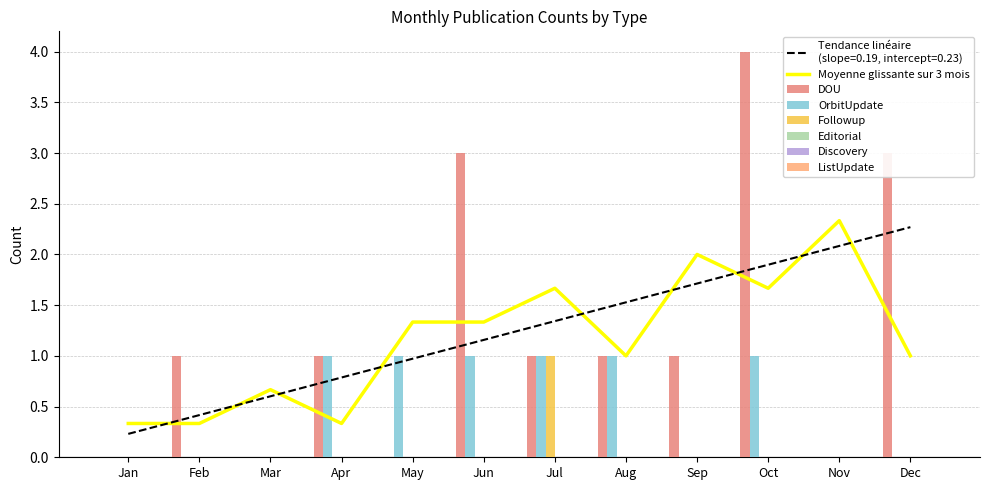

Where does the DOU series first go above 1?

Jun